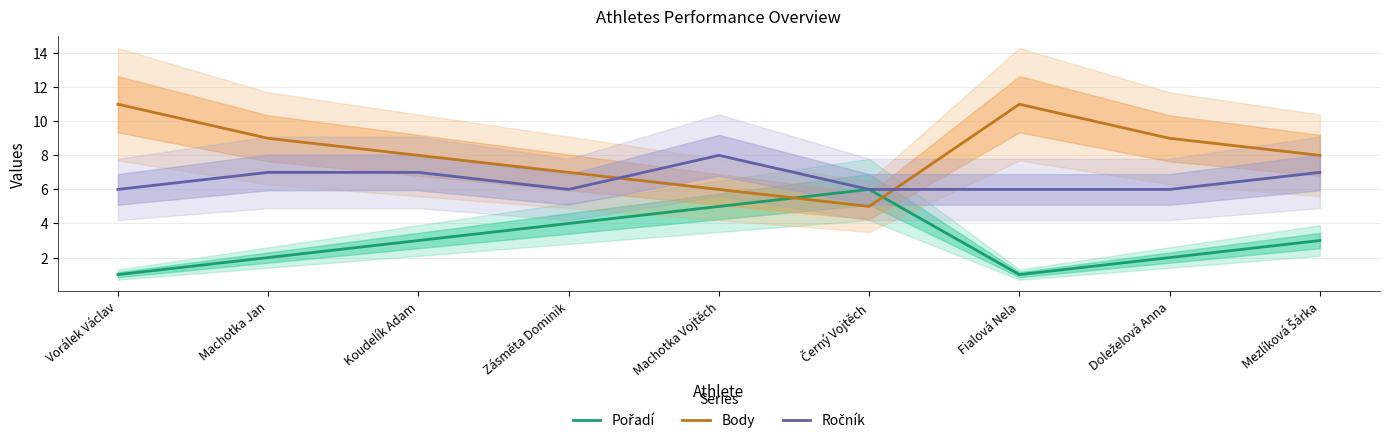

What position from the left is Machotka Jan?

2